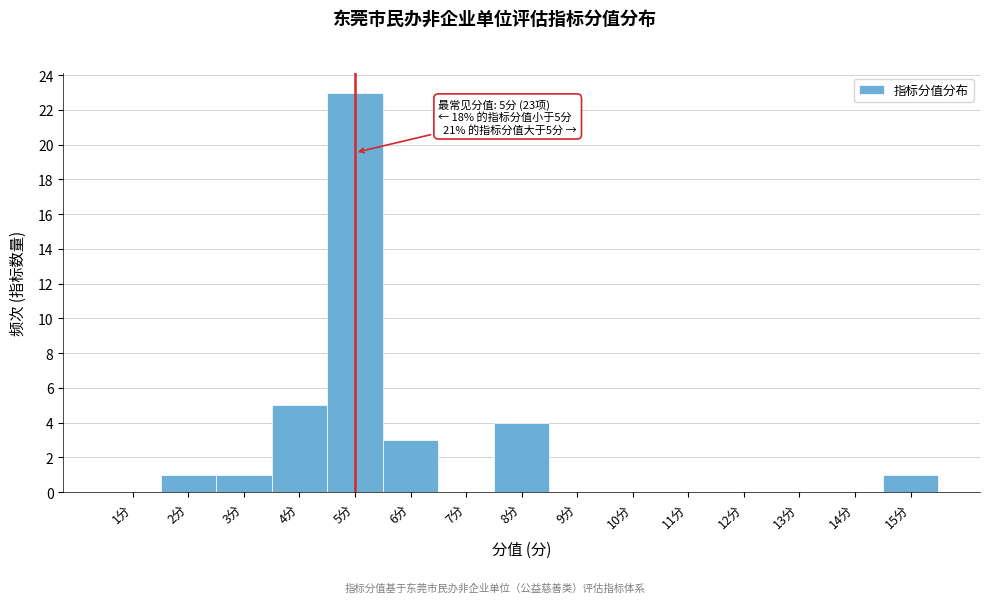

Reading left to right, extract all data points from this chart.

1分=0	2分=1	3分=1	4分=5	5分=23	6分=3	7分=0	8分=4	9分=0	10分=0	11分=0	12分=0	13分=0	14分=0	15分=1